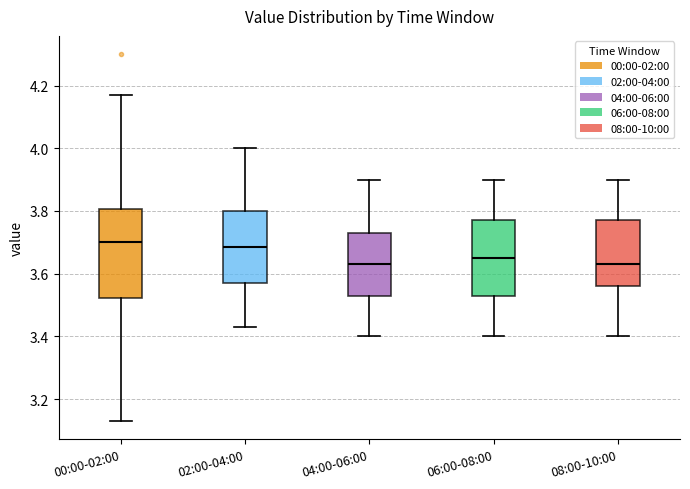

Reading left to right, transcribe this box plot: for each box, give where its median line is, the range the box spans, and where its two whiskers end, as read against the y-axis. The values are not printed on the chart, so give them approximately, as read against the axis.

00:00-02:00: median 3.70, box 3.52 to 3.80, whiskers 3.14 to 4.18
02:00-04:00: median 3.68, box 3.58 to 3.80, whiskers 3.44 to 4.00
04:00-06:00: median 3.64, box 3.54 to 3.74, whiskers 3.40 to 3.90
06:00-08:00: median 3.66, box 3.54 to 3.78, whiskers 3.40 to 3.90
08:00-10:00: median 3.64, box 3.56 to 3.78, whiskers 3.40 to 3.90